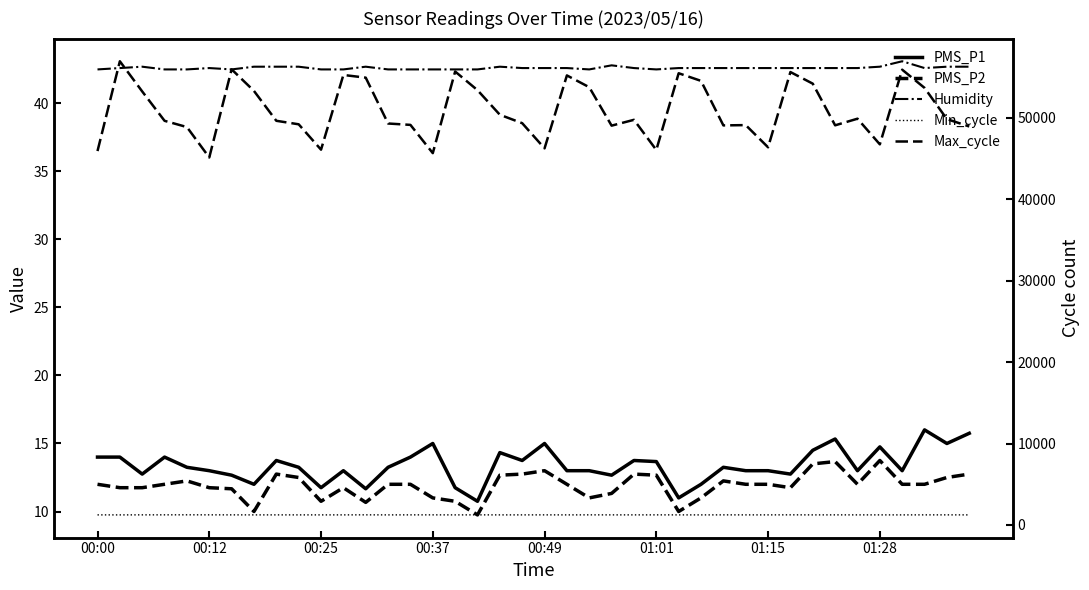

Is it true that PMS_P1 equals 15.0 at 00:49?

True